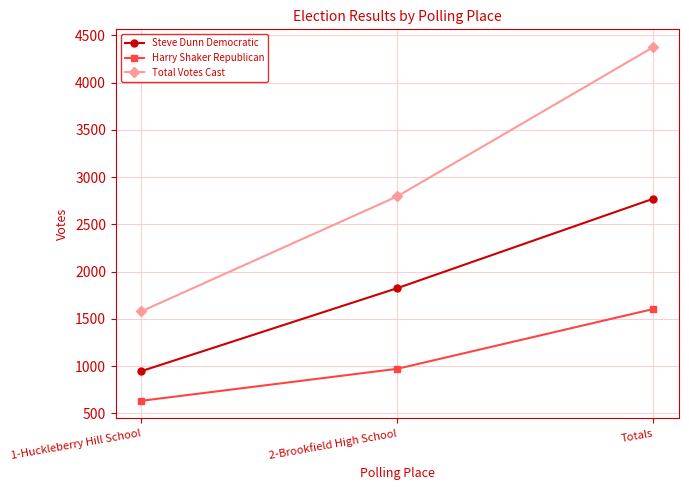

What is the sum of all Steve Dunn Democratic values?

5546